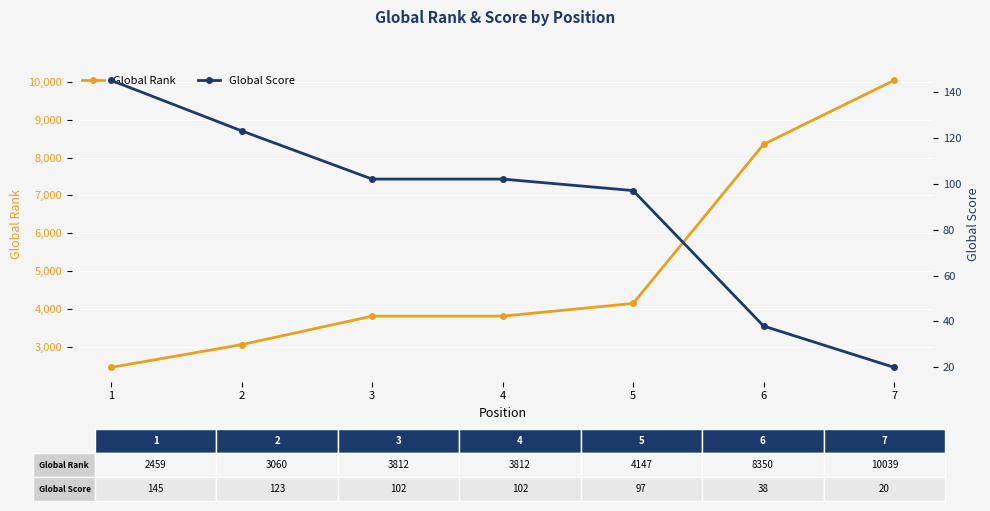

How many lines are shown in the chart?

2